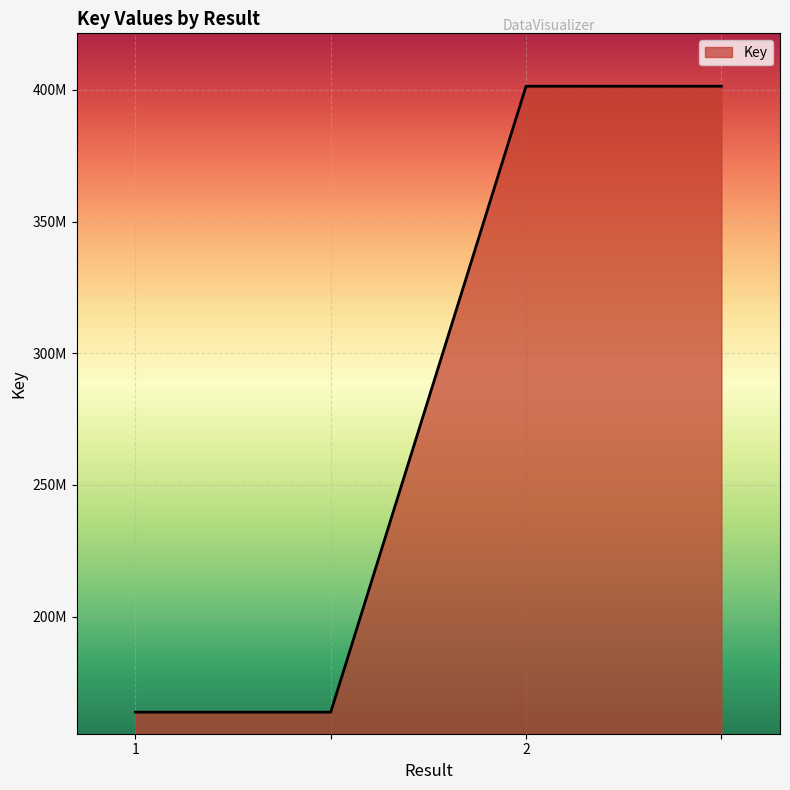

True or false: there are more than 1 points higher than both neighbors.

False